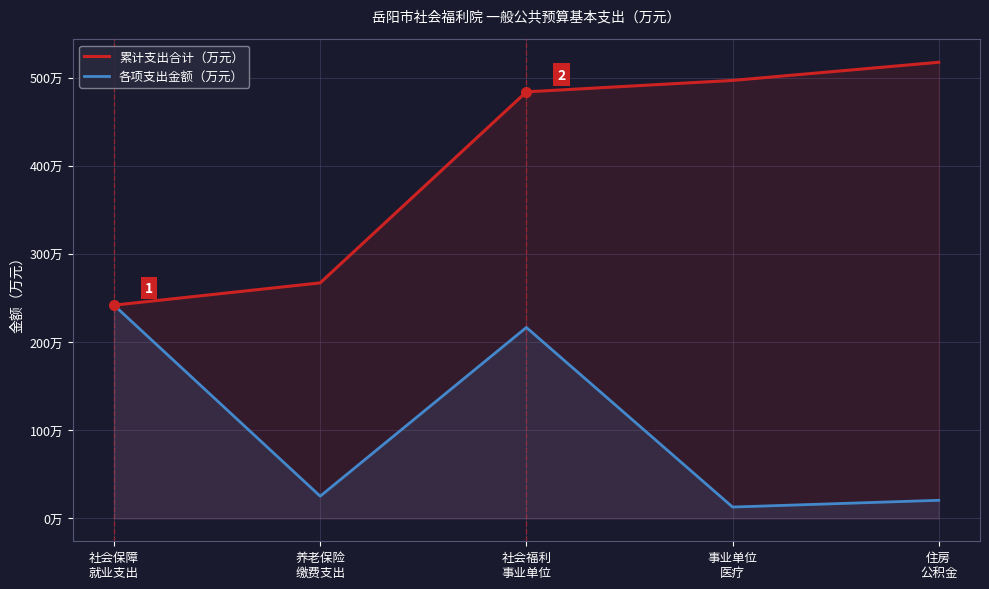

What are all the series names shown in the legend?

累计支出合计（万元）, 各项支出金额（万元）